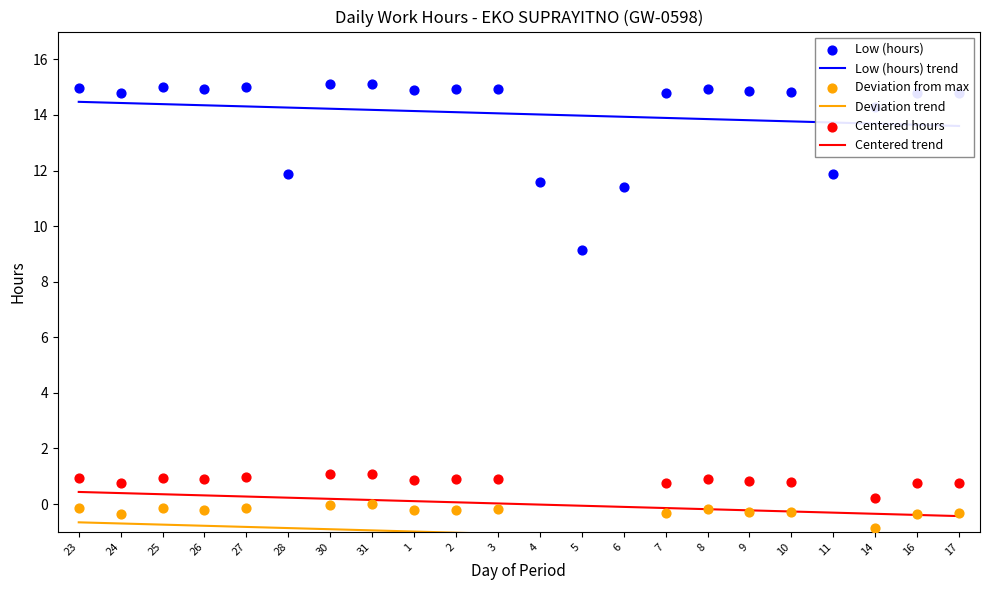

What are all the series names shown in the legend?

Low (hours) trend, Deviation trend, Centered trend, Low (hours), Deviation from max, Centered hours